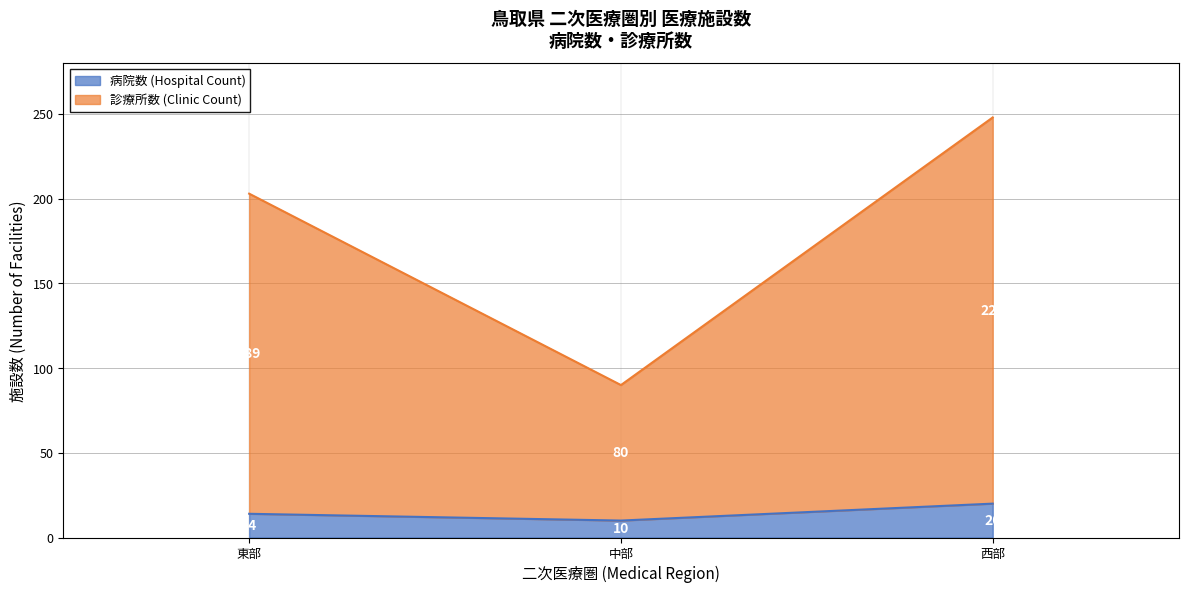

Rank the series at 中部 from lowest to highest value.

病院数 (Hospital Count), 診療所数 (Clinic Count)